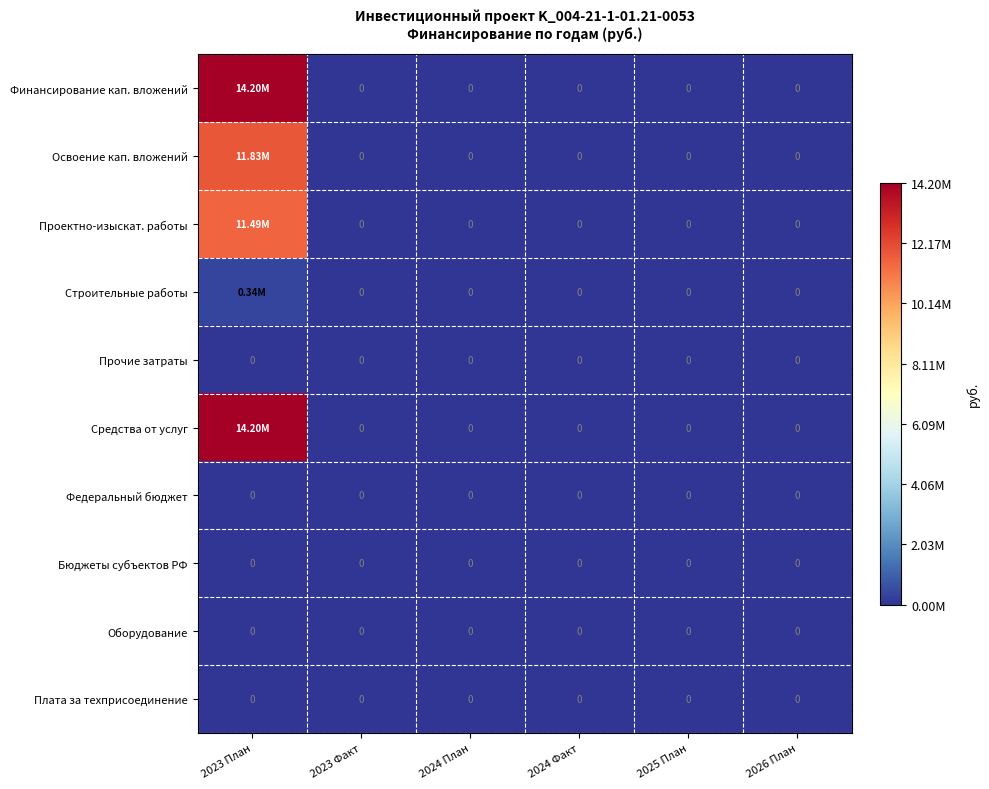

Is the value of Средства от услуг at 2023 Факт greater than the value of Освоение кап. вложений at 2025 План?

No